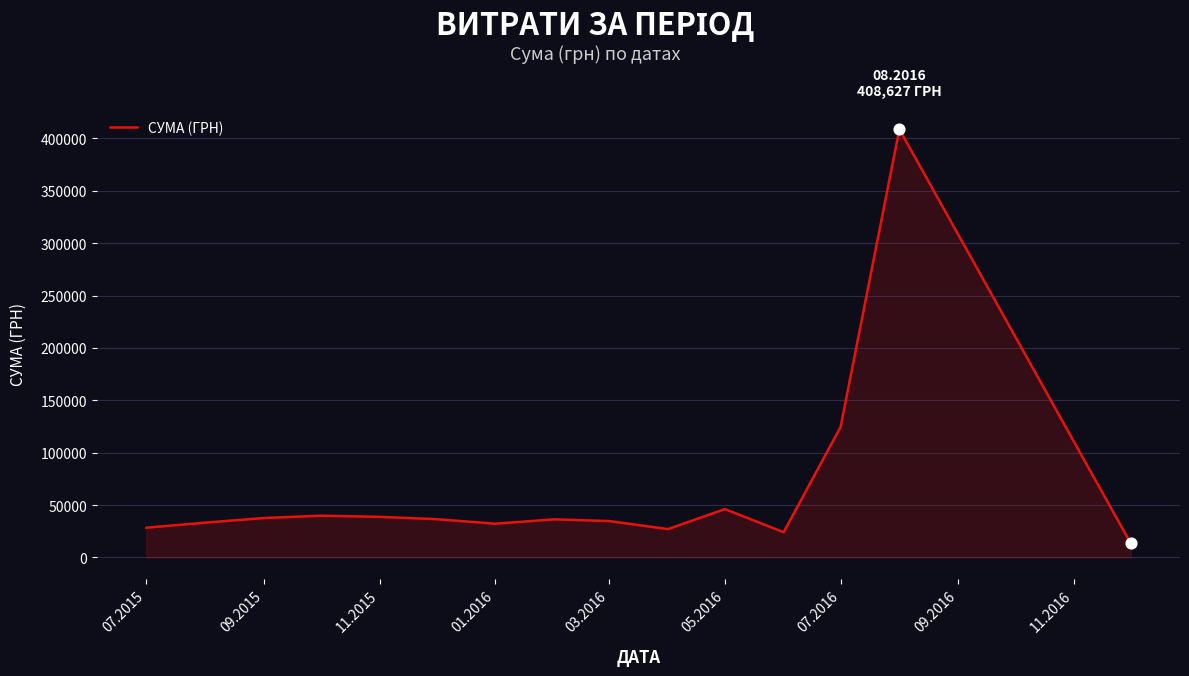

What is the maximum value shown in the chart?

408627.1